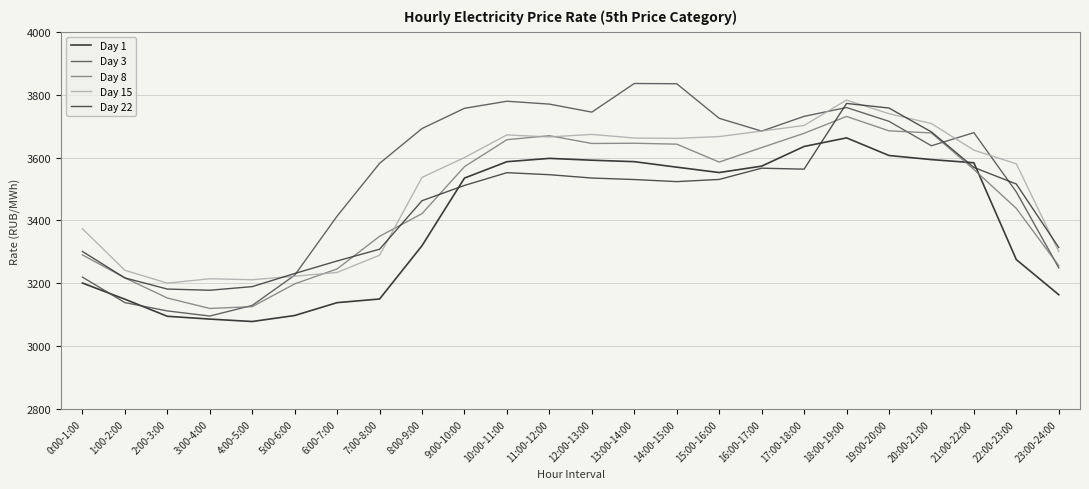

What is the approximate value of Day 22 at 12:00-13:00?

3534.9